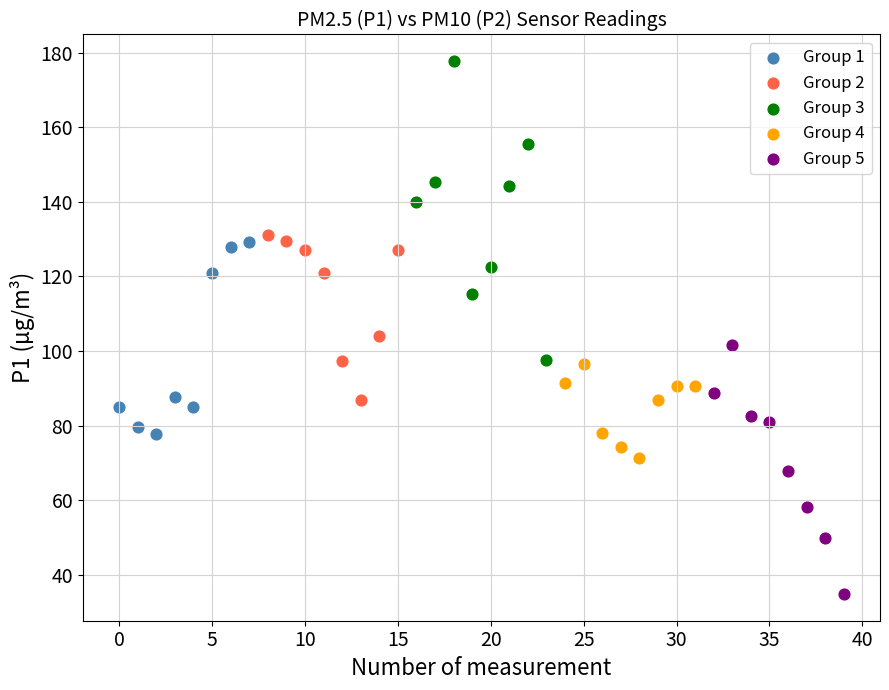

What are all the series names shown in the legend?

Group 1, Group 2, Group 3, Group 4, Group 5